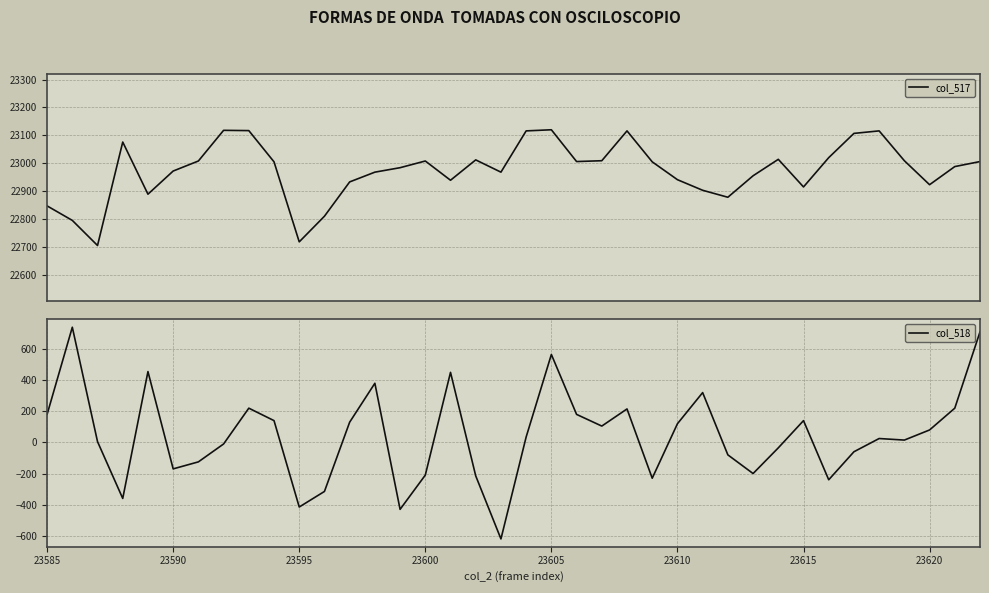

What is the maximum value shown in the chart?

23120